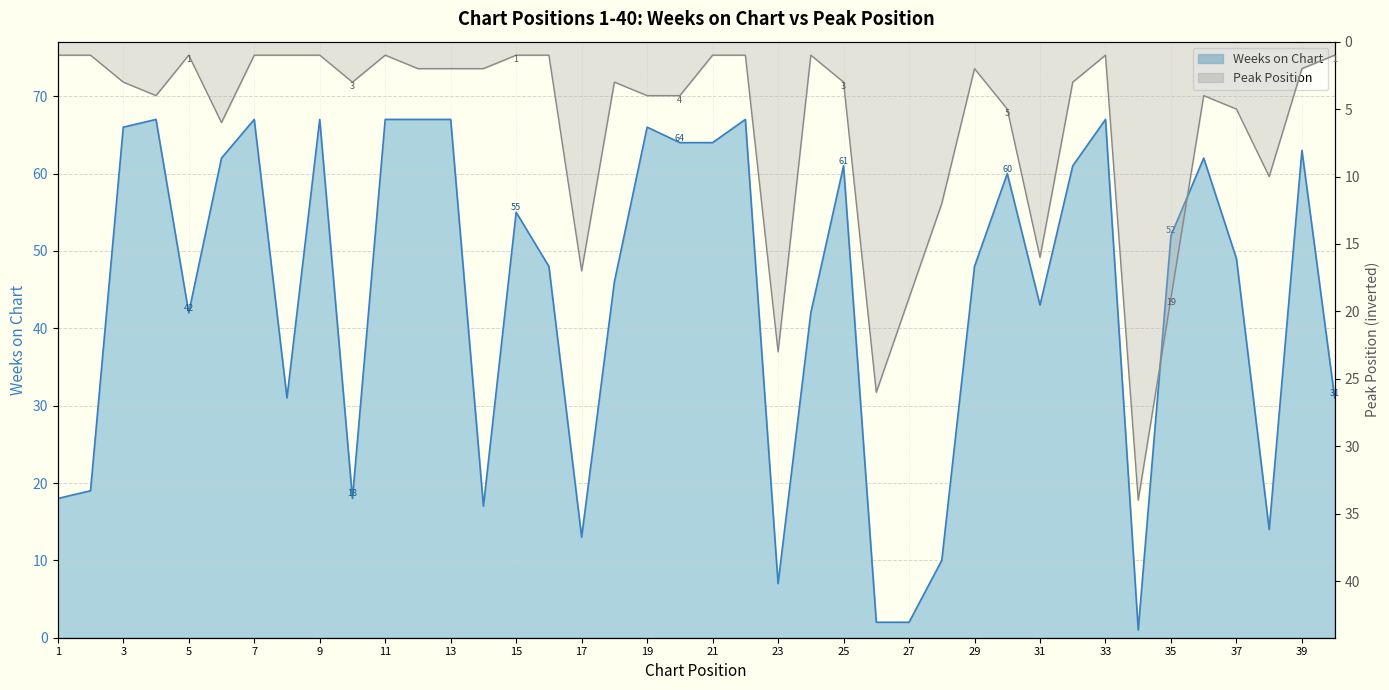

What is the greatest value displayed?

67